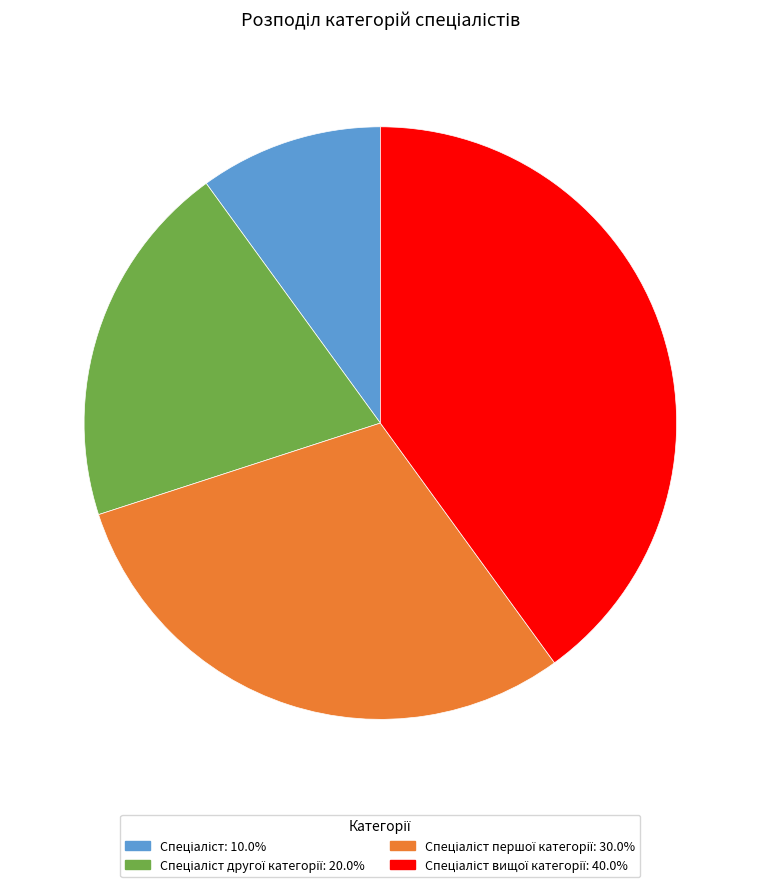

Count the number of slices in the pie.

4